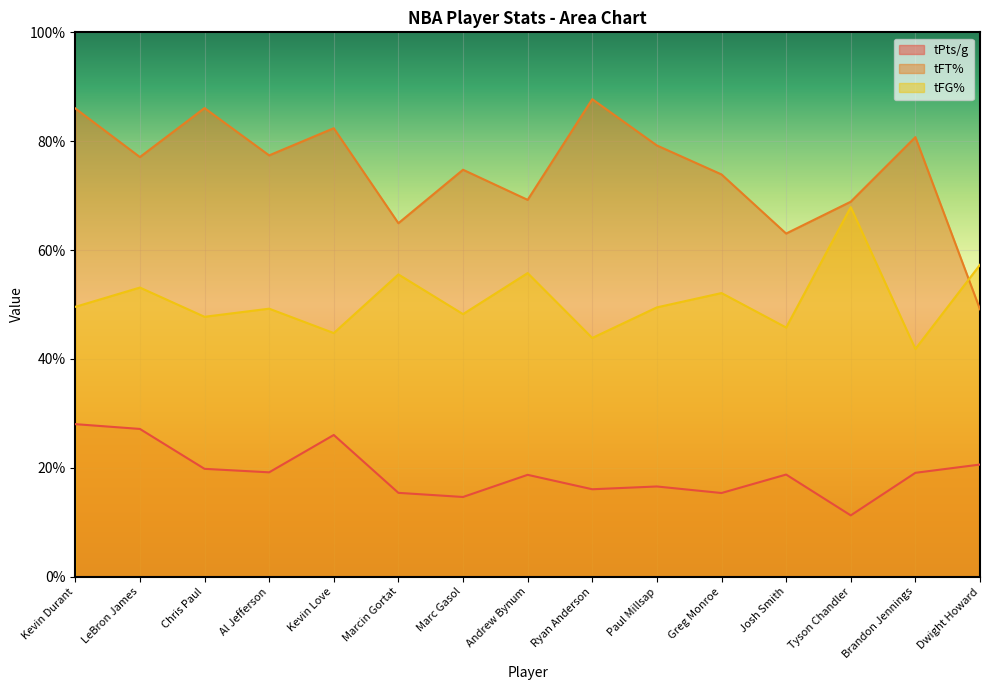

Does the chart display data point markers on the line(s)?

No